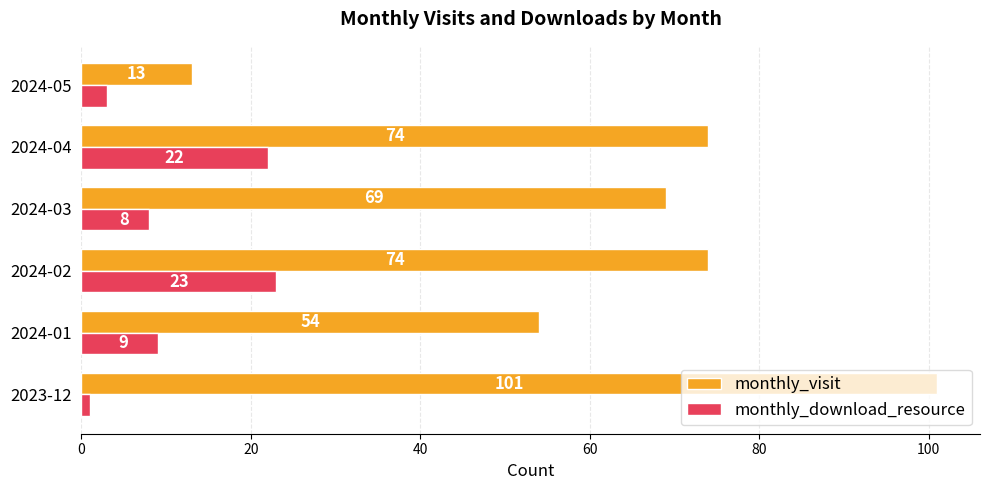

Which series has the largest total across all categories?

monthly_visit